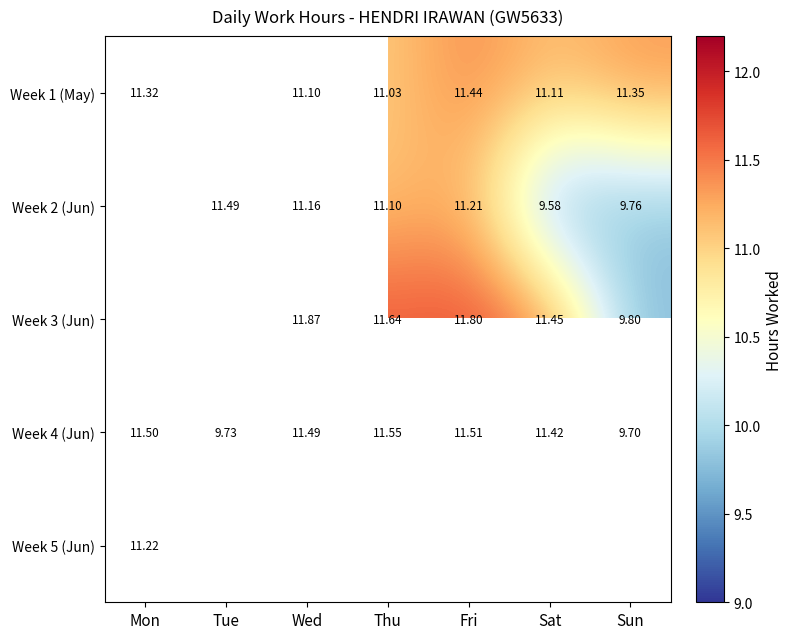

Is the value of Week 3 (Jun) at Sun greater than the value of Week 4 (Jun) at Sun?

Yes